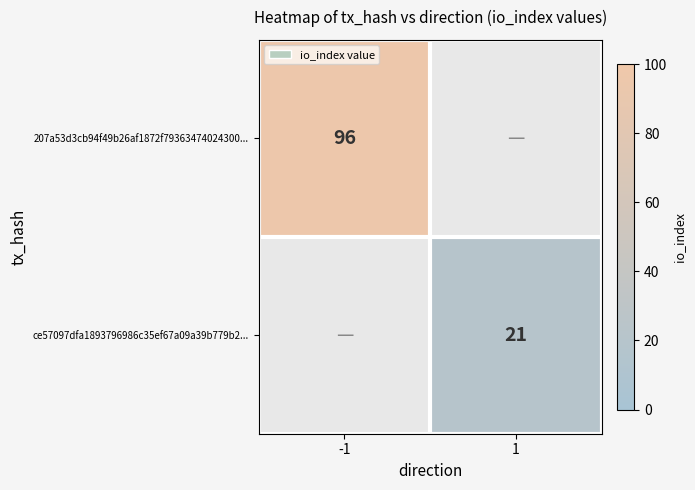

The 207a53d3cb94f49b26af1872f79363474024300... series shows 96 at -1. True or false?

True